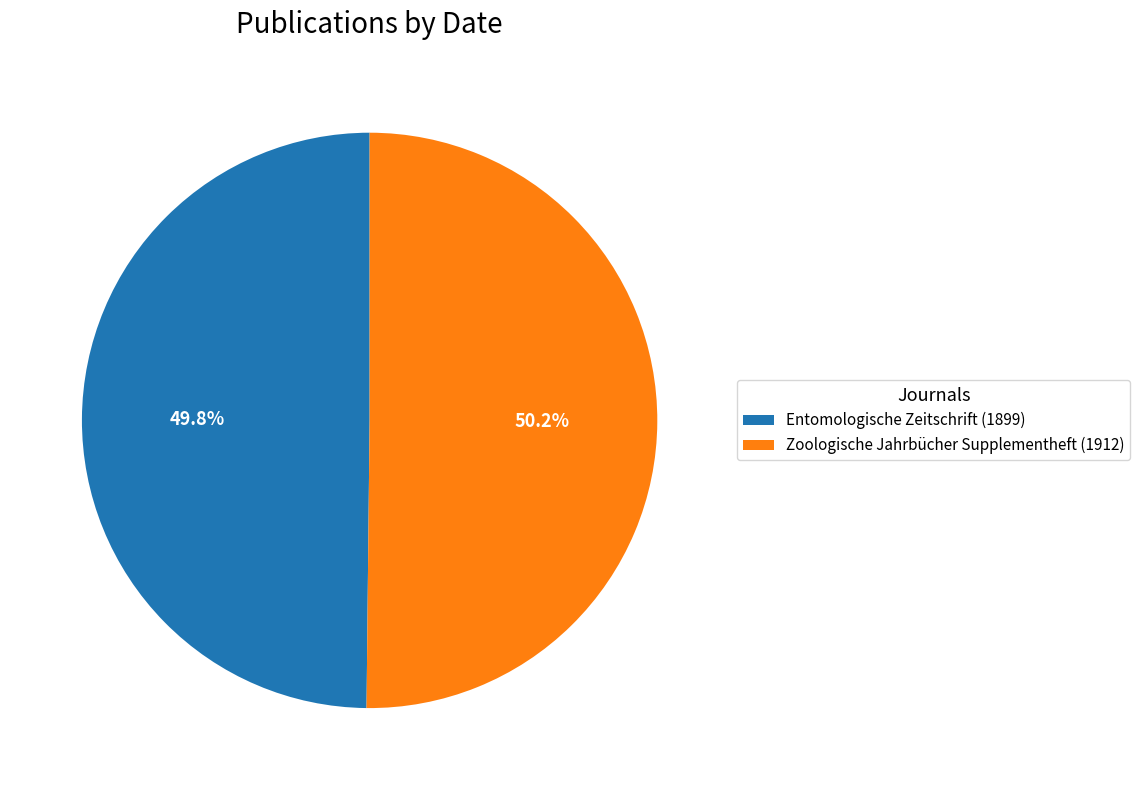

Count the number of slices in the pie.

2